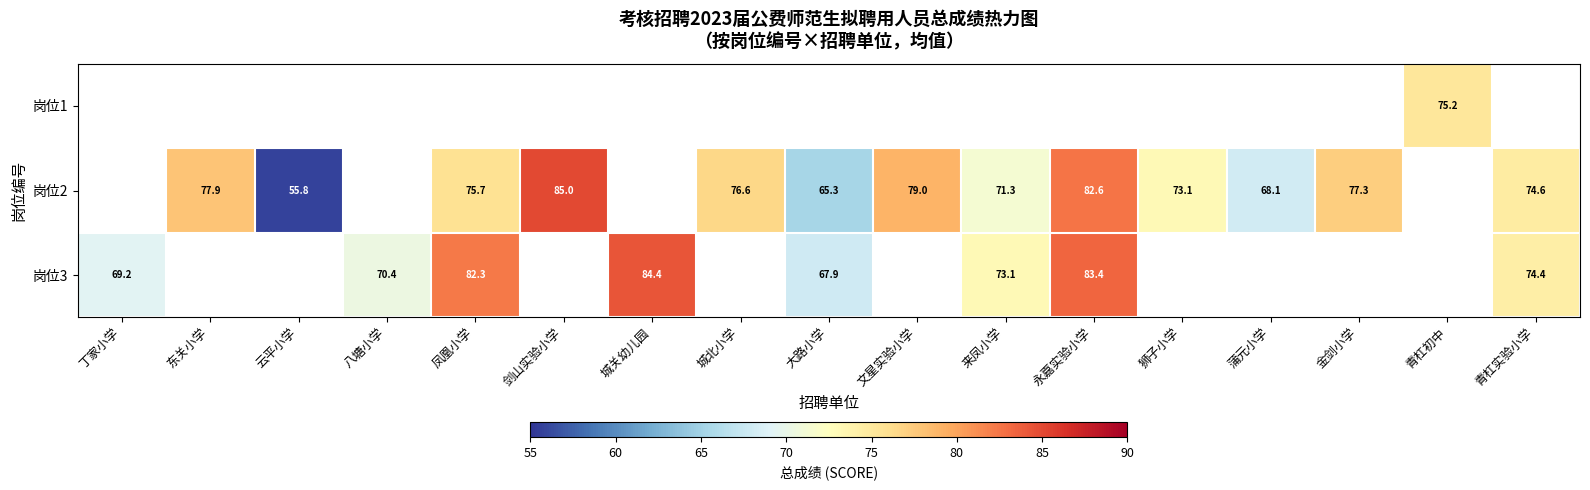

How many series are shown in this chart?

3